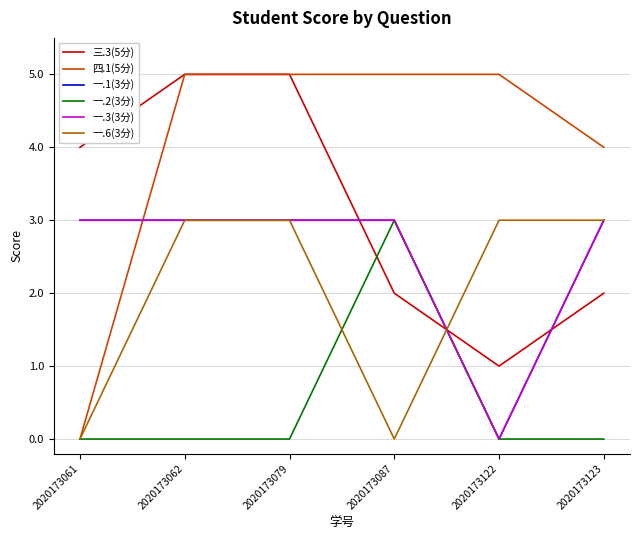

Reading left to right, transcribe all the data shown in this chart.

三.3(5分): 2020173061=4	2020173062=5	2020173079=5	2020173087=2	2020173122=1	2020173123=2
四.1(5分): 2020173061=0	2020173062=5	2020173079=5	2020173087=5	2020173122=5	2020173123=4
一.1(3分): 2020173061=3	2020173062=3	2020173079=3	2020173087=3	2020173122=0	2020173123=3
一.2(3分): 2020173061=0	2020173062=0	2020173079=0	2020173087=3	2020173122=0	2020173123=0
一.3(3分): 2020173061=3	2020173062=3	2020173079=3	2020173087=3	2020173122=0	2020173123=3
一.6(3分): 2020173061=0	2020173062=3	2020173079=3	2020173087=0	2020173122=3	2020173123=3